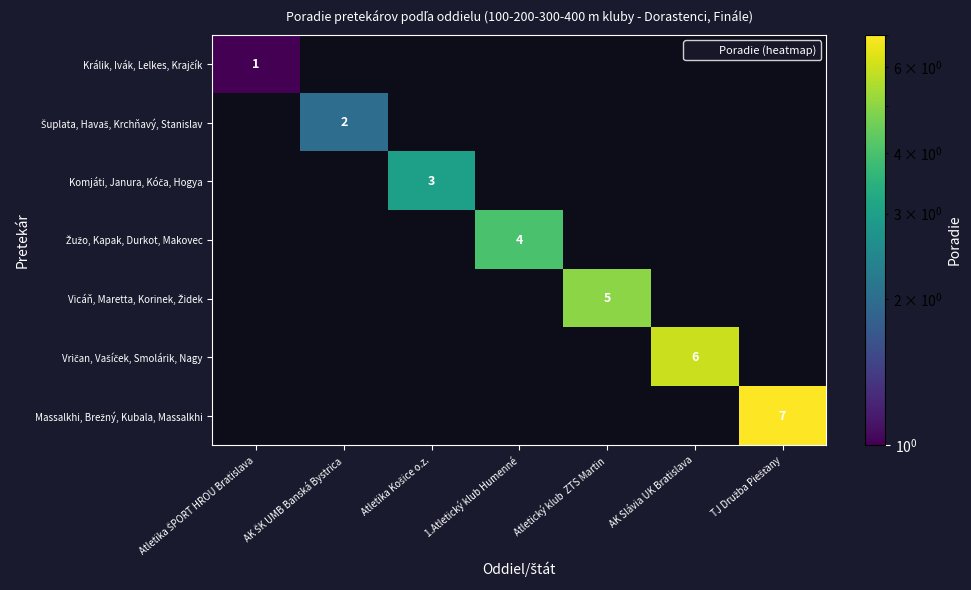

How many distinct data groups are displayed?

7